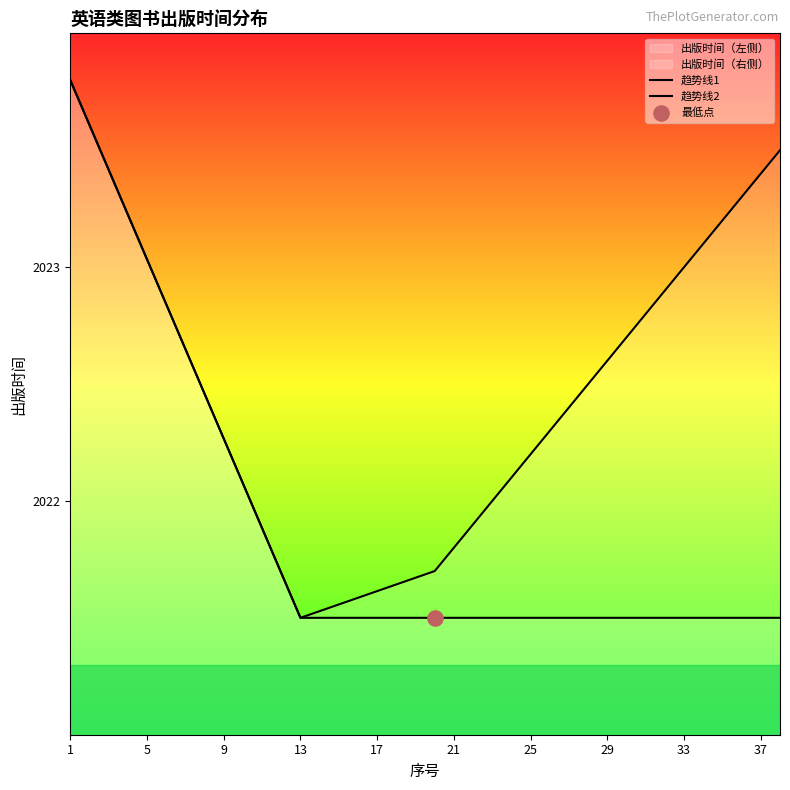

At which category is the sum across all series the highest?

1